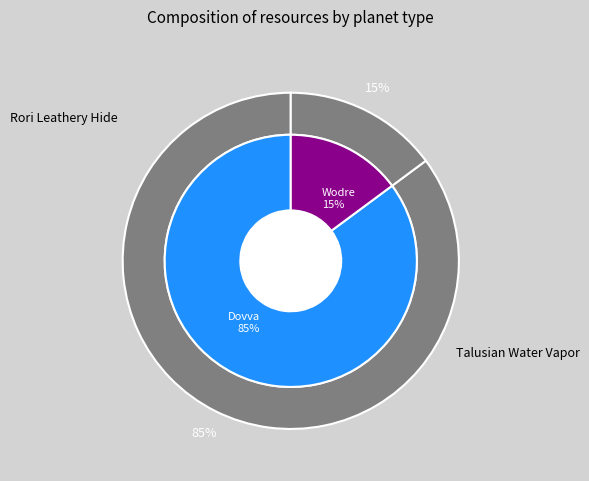

To the nearest percent, what portion does Dovva represent?

85%